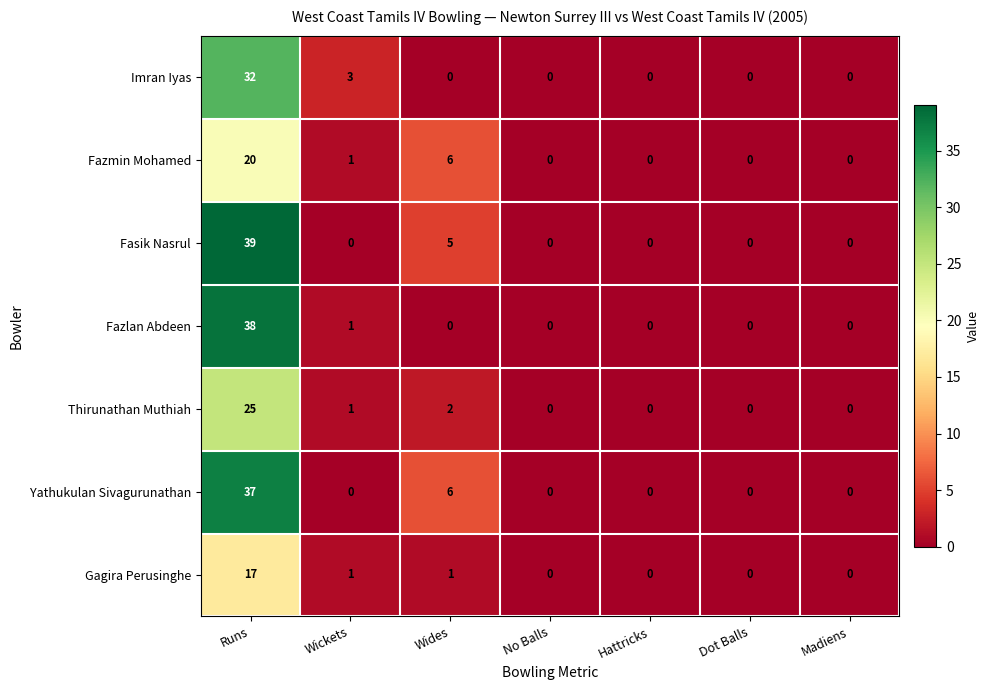

At which category does the chart reach its peak across all series?

Runs